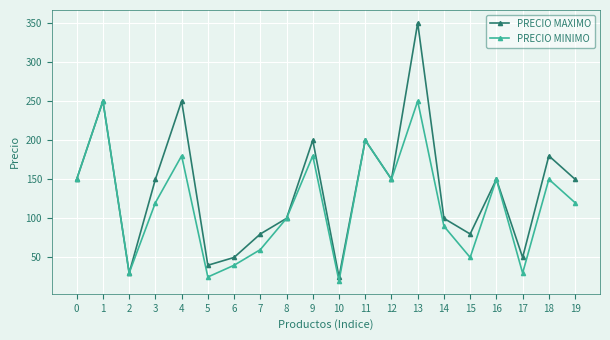

Between 11 and 18, which series saw the biggest shift?

PRECIO MINIMO